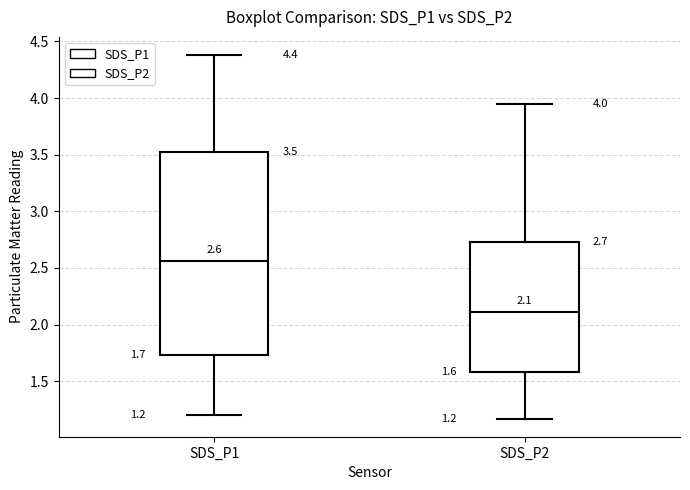

Comparing the boxes themselves (not the whiskers), which one is the tallest?

SDS_P1